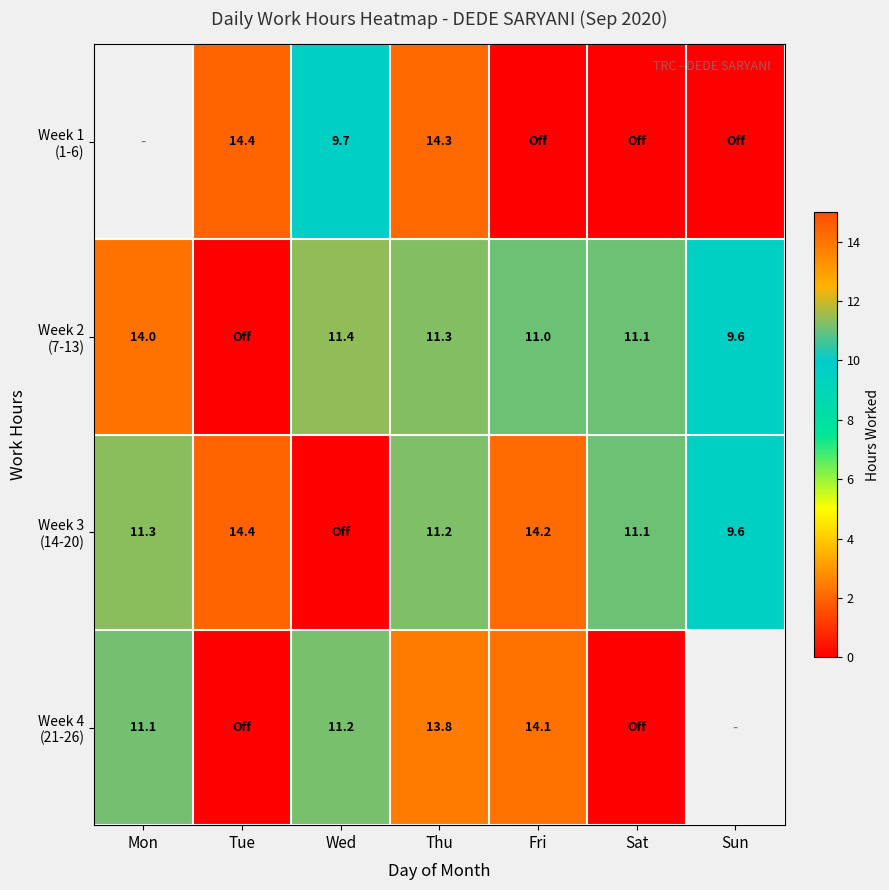

Which series changed the most between Mon and Sun?

Week 2 (7-13)